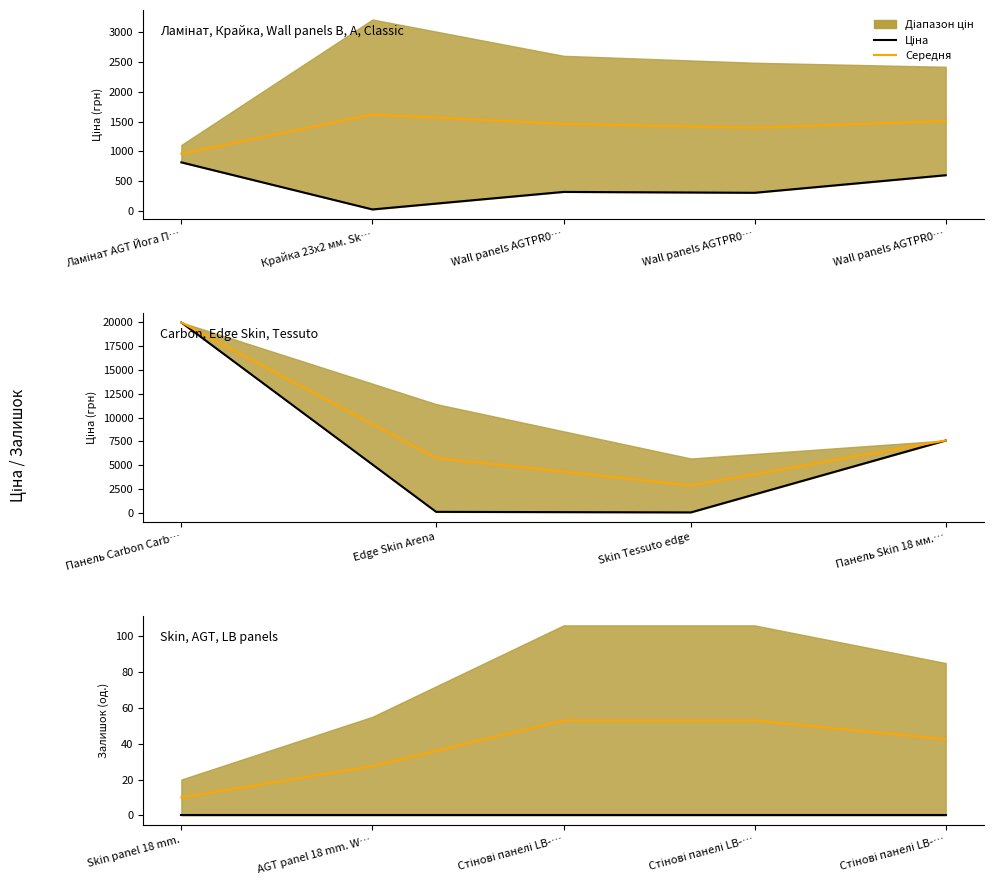

List the series in order of their peak value, highest first.

Середня, Ціна